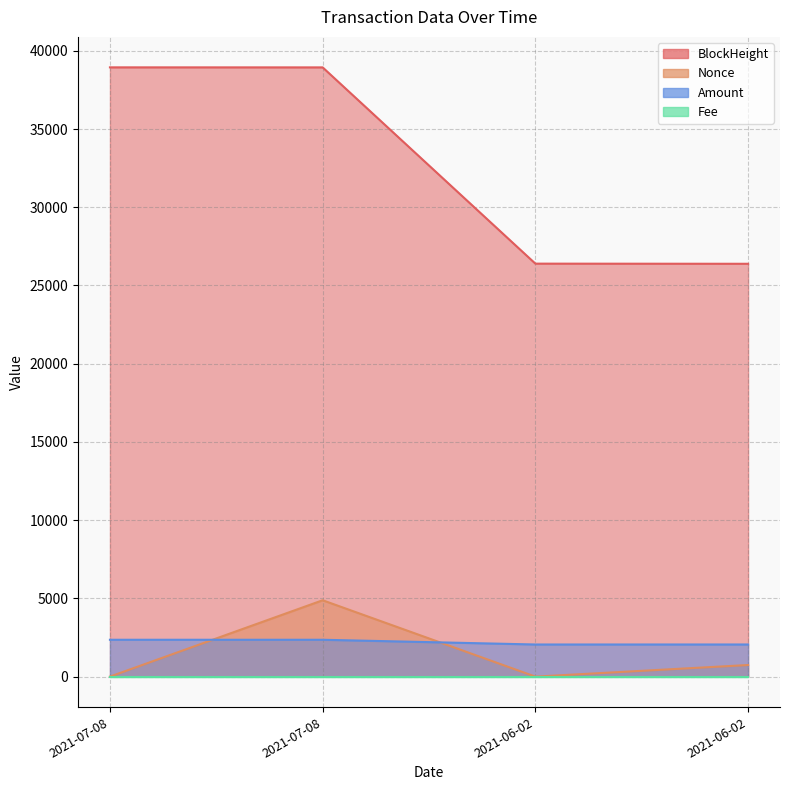

At which category is the sum across all series the highest?

2021-07-08